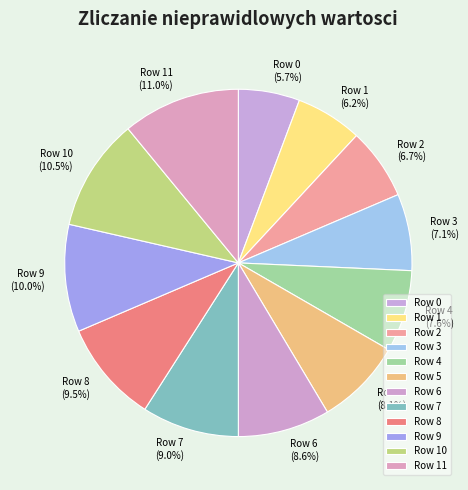

True or false: Row 0 accounts for 6% of the total.

True